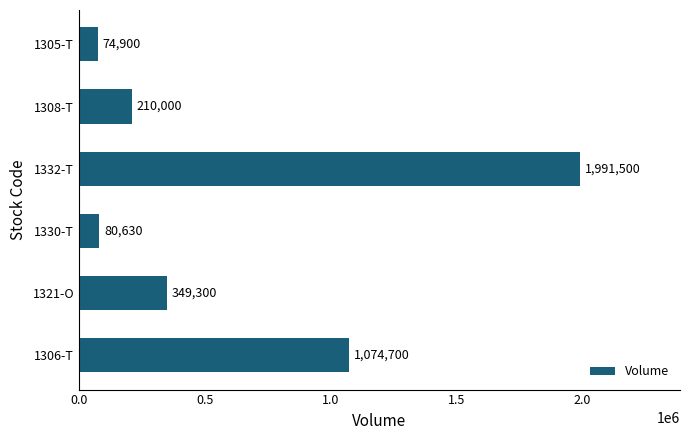

Does the chart contain any negative values?

No